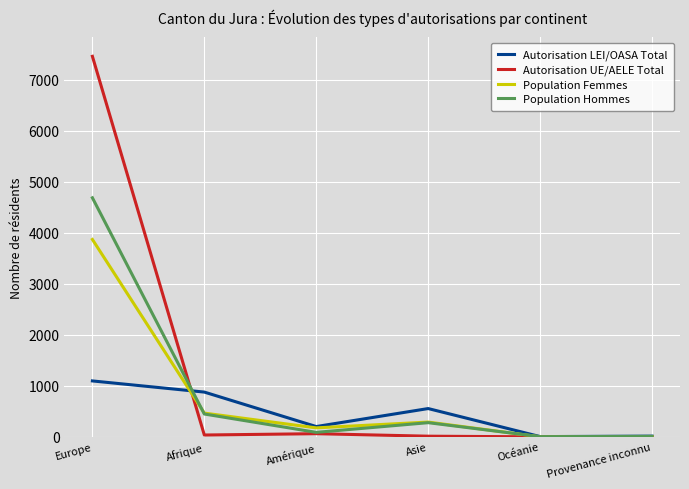

Count the number of categories in the chart.

6